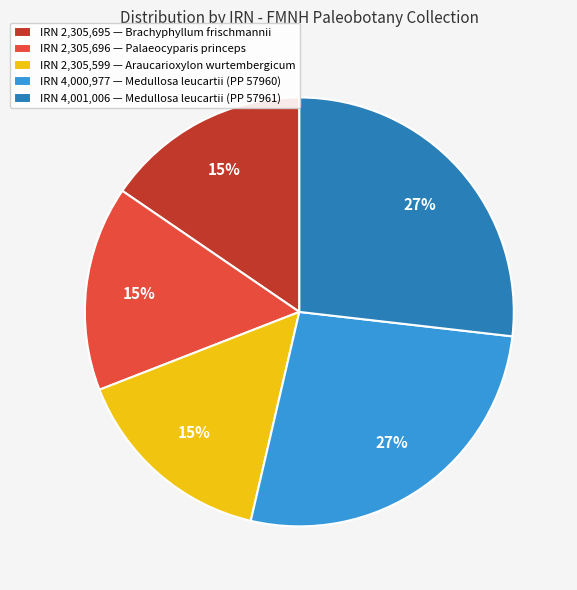

Do IRN 2,305,599 — Araucarioxylon wurtembergicum and IRN 2,305,695 — Brachyphyllum frischmannii together represent more than half of the pie?

No